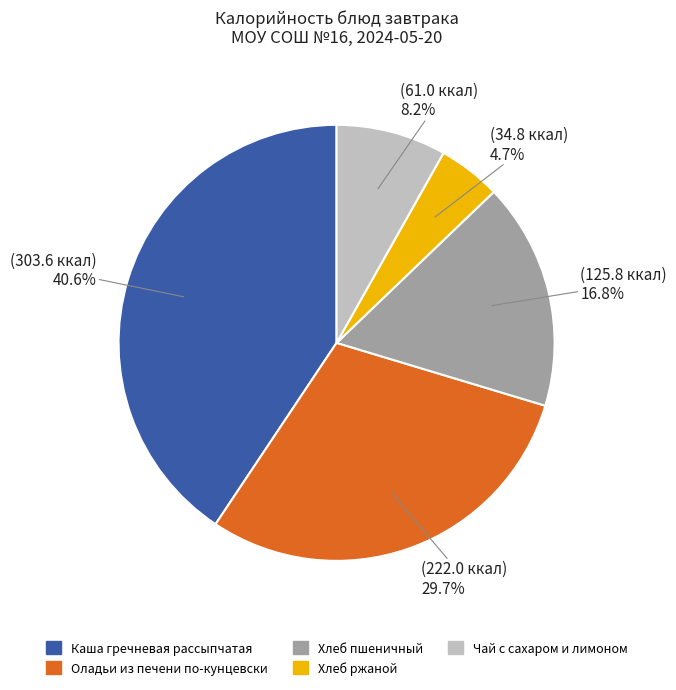

Between Хлеб ржаной and Каша гречневая рассыпчатая, which is larger?

Каша гречневая рассыпчатая